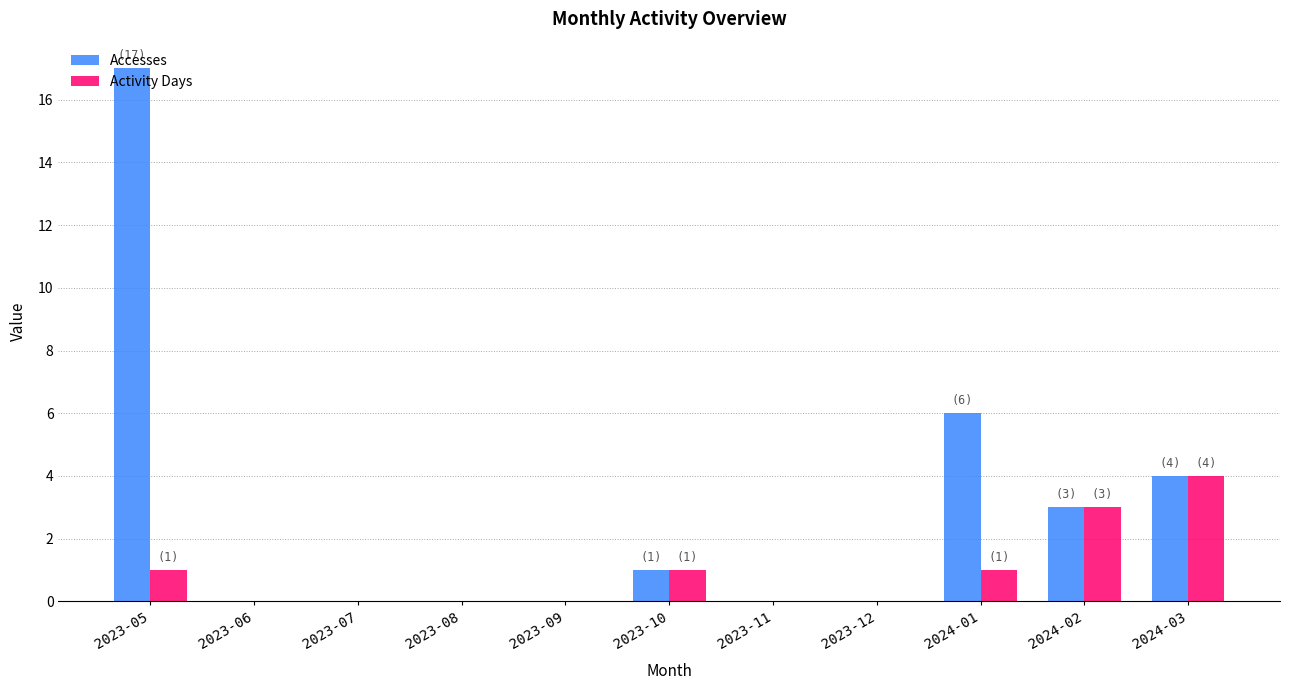

What is the average value of the Accesses series?

3